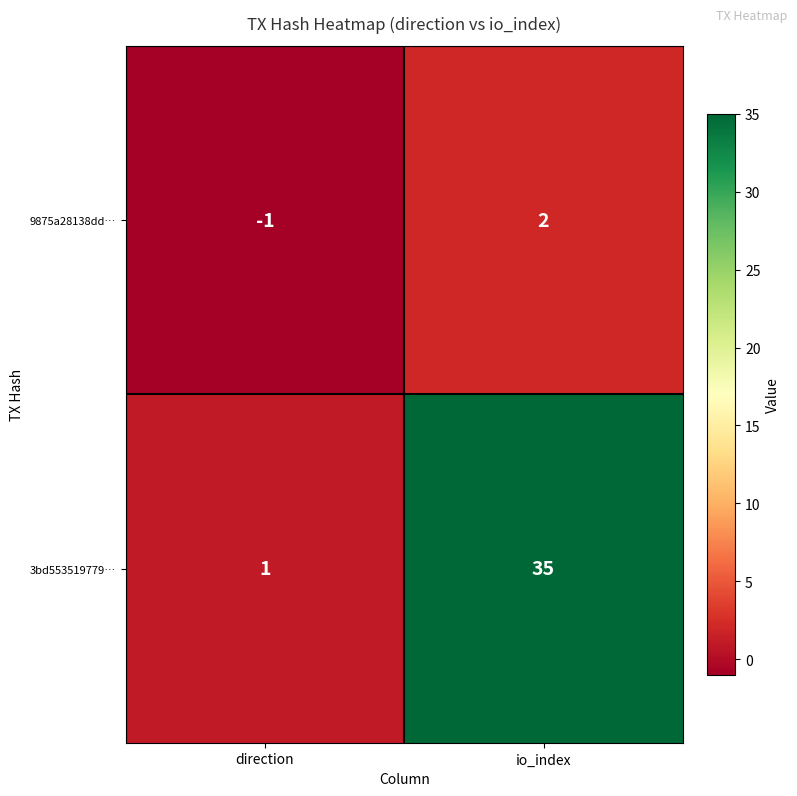

What is the spread (max minus min) of values at direction?

2